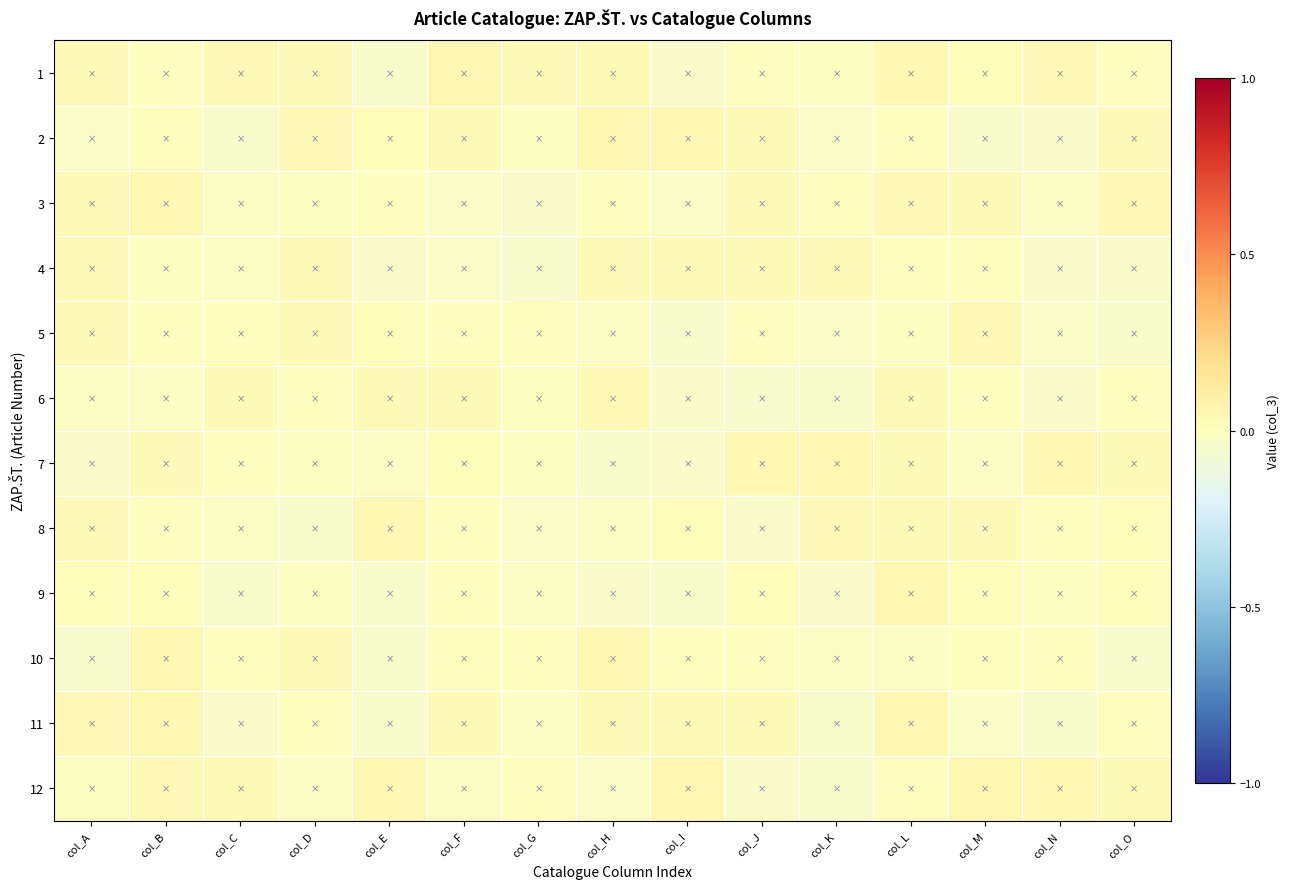

At col_M, list the series in order from largest to smallest.

12, 5, 8, 3, 1, 9, 4, 10, 6, 7, 11, 2